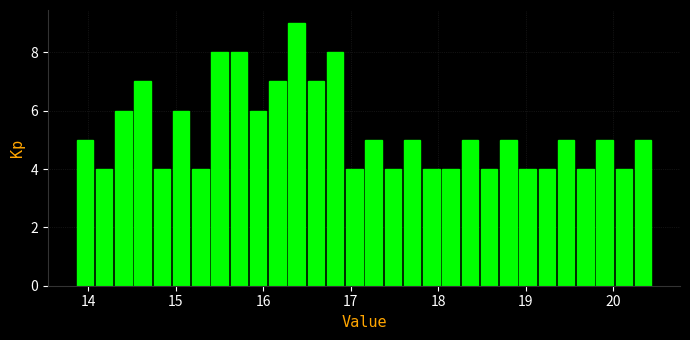

Read against the x-axis, roughly where is the centre of the tallest bar?

16.4